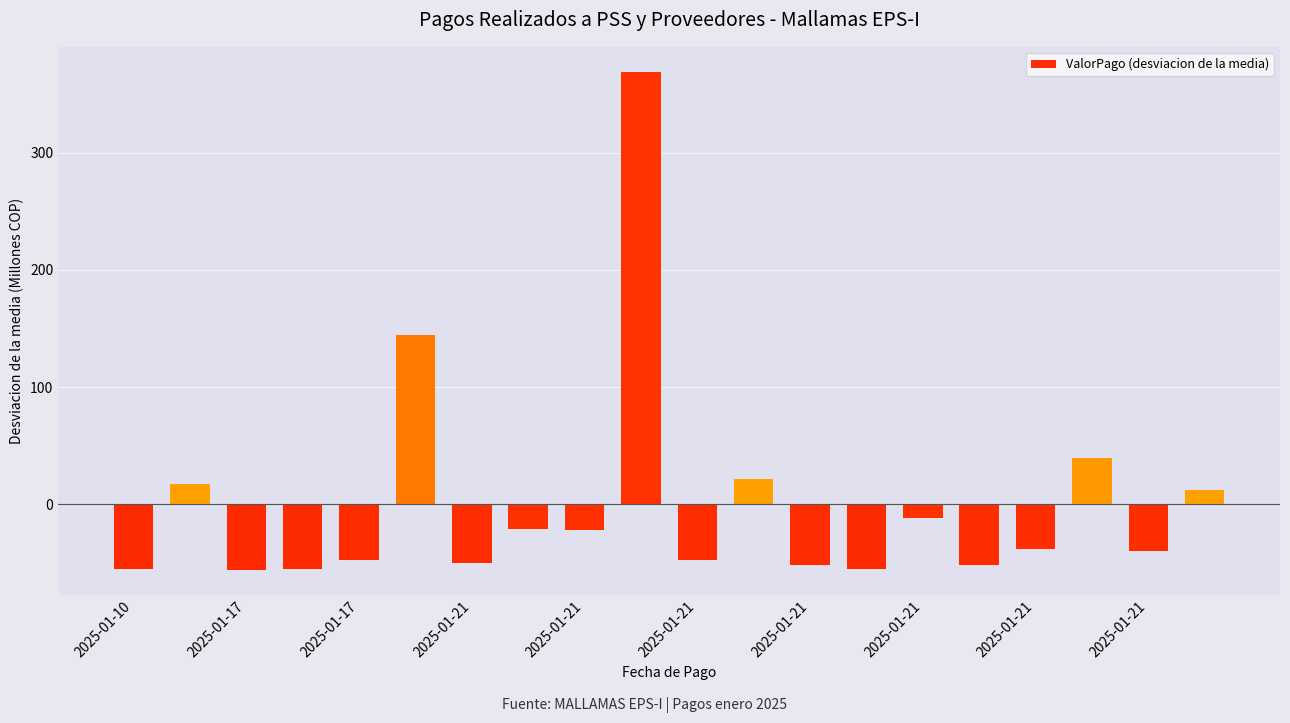

Are the bars grouped side by side (vs. stacked)?

No